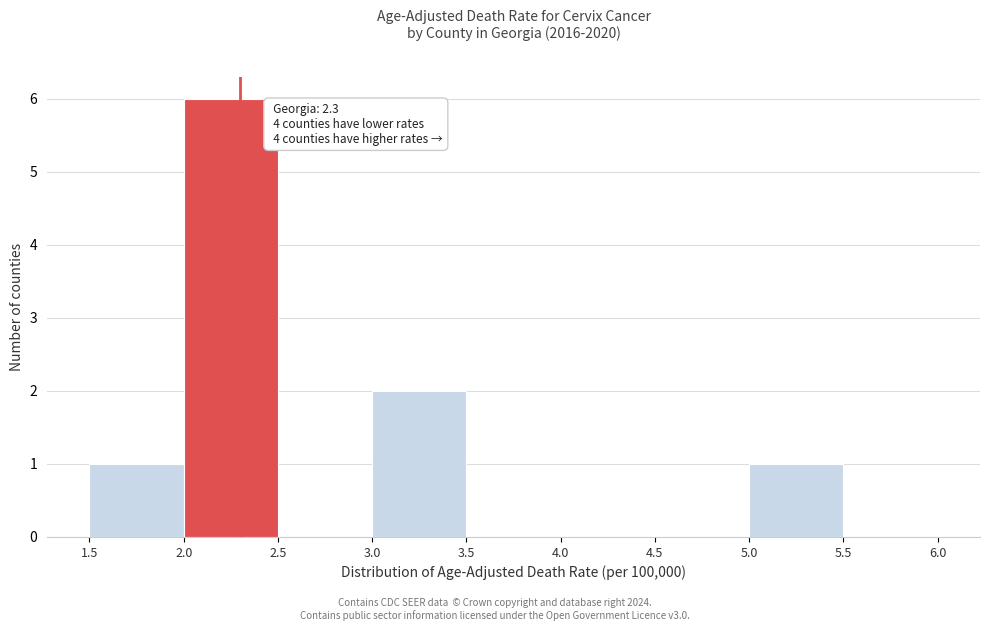

Over which range of the x-axis is the bar tallest?

2.0 to 2.5